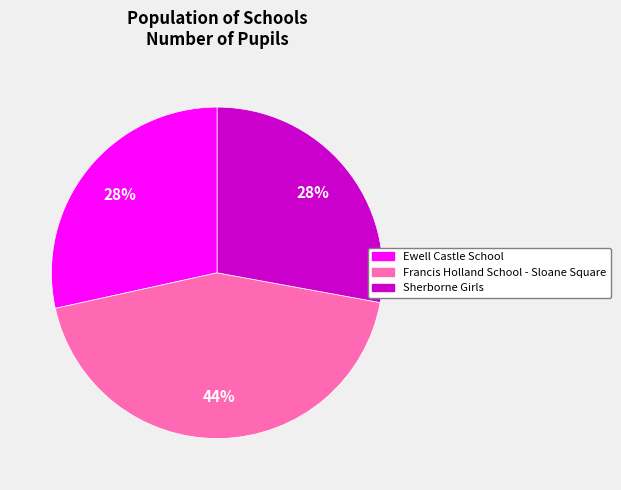

Does any single category account for the majority?

No